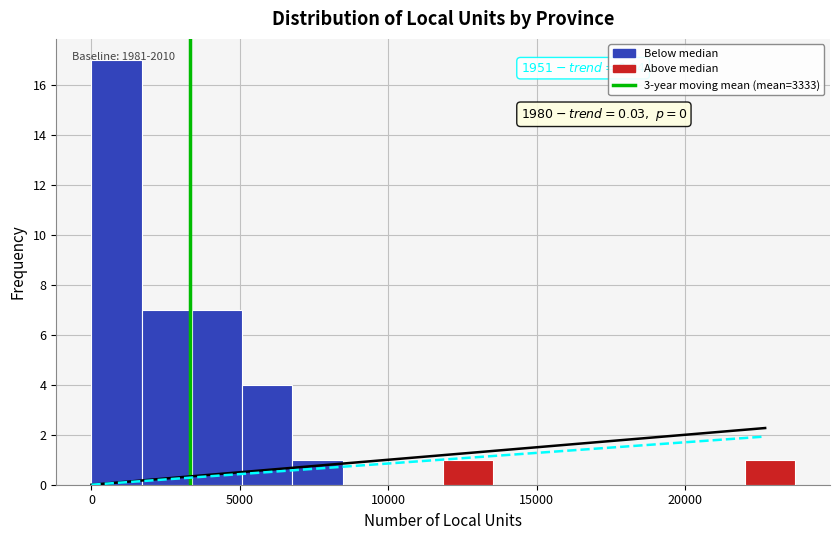

Read against the x-axis, roughly where is the centre of the tallest bar?

1000